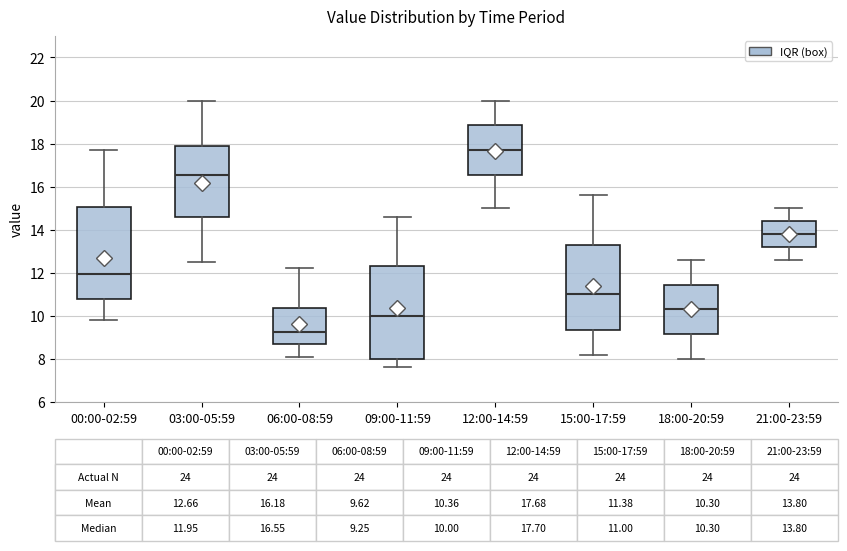

Which box has the lowest median line?

06:00-08:59